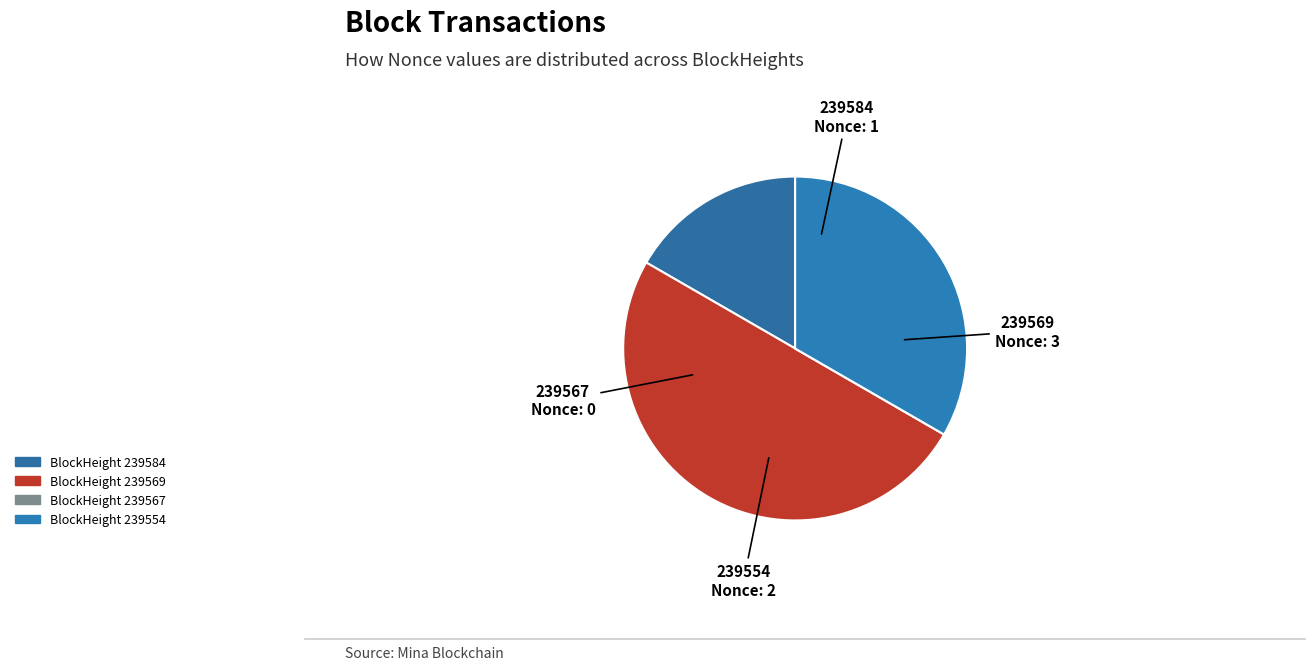

Between 239554 and 239584, which is larger?

239554